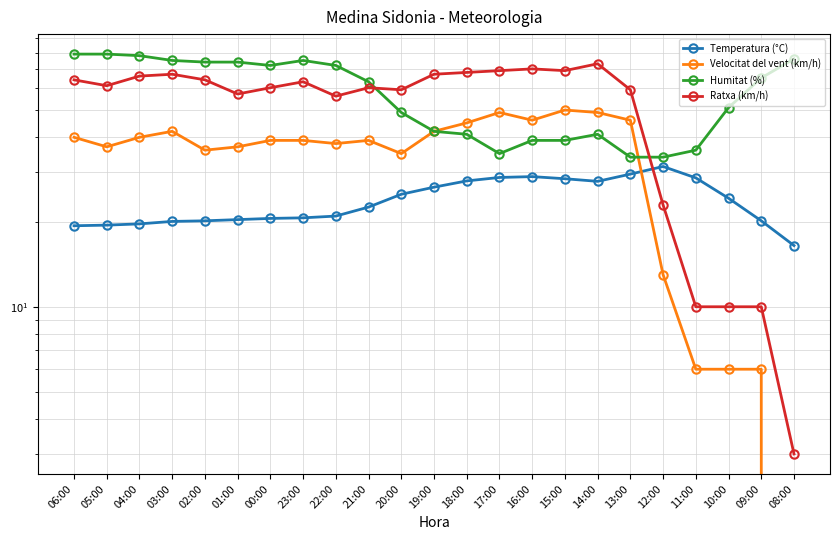

The value of Ratxa (km/h) at 13:00 is 17.2. True or false?

False